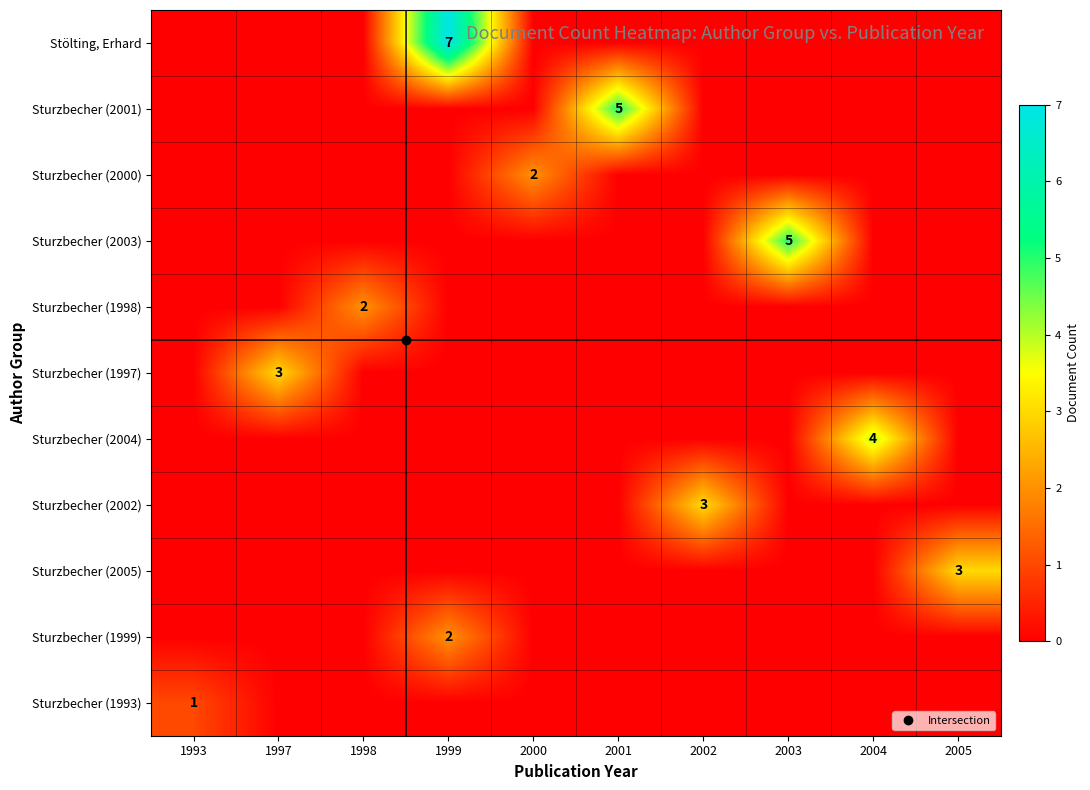

Is the value of Sturzbecher (2005) at 2005 greater than the value of Sturzbecher (2002) at 1993?

Yes